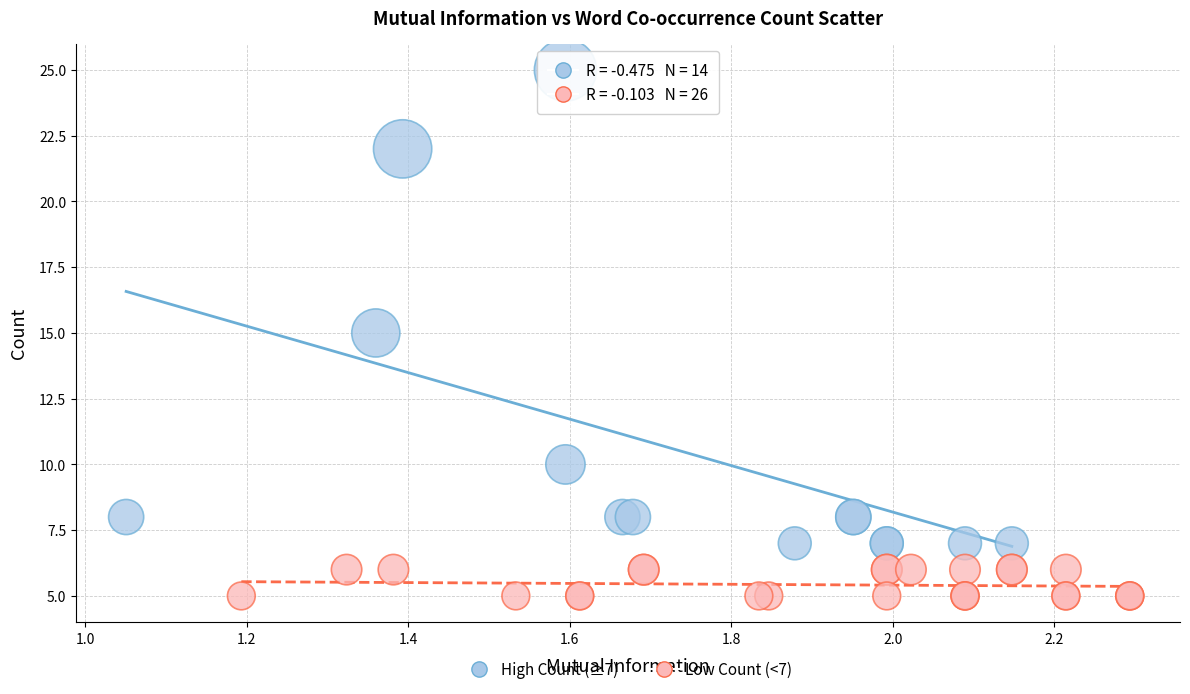

Which series reaches the minimum Y coordinate?

Low Count (<7)